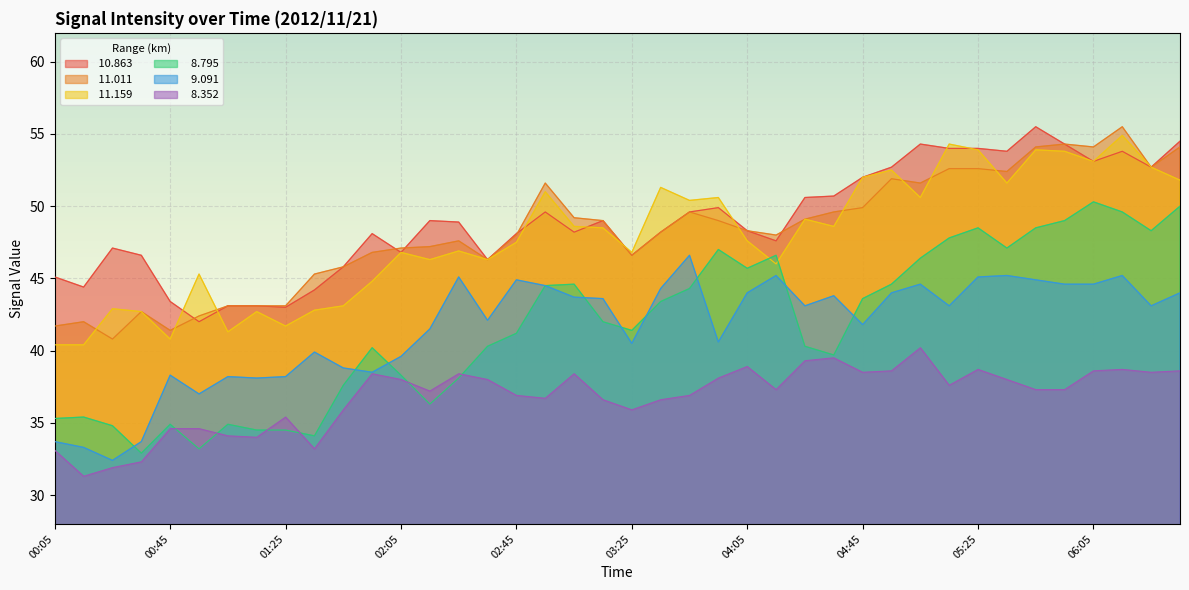

List the series in order of their peak value, highest first.

 10.863,  11.011,  11.159,   8.795,   9.091,   8.352